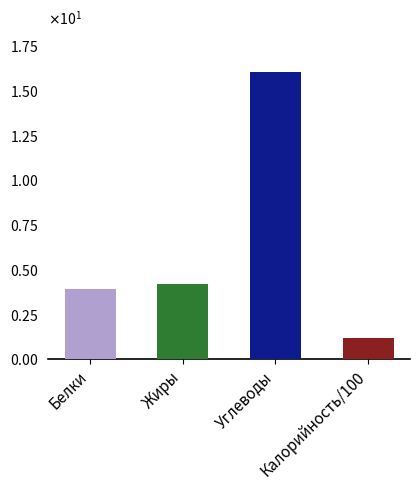

Which series has the widest spread of values?

Углеводы